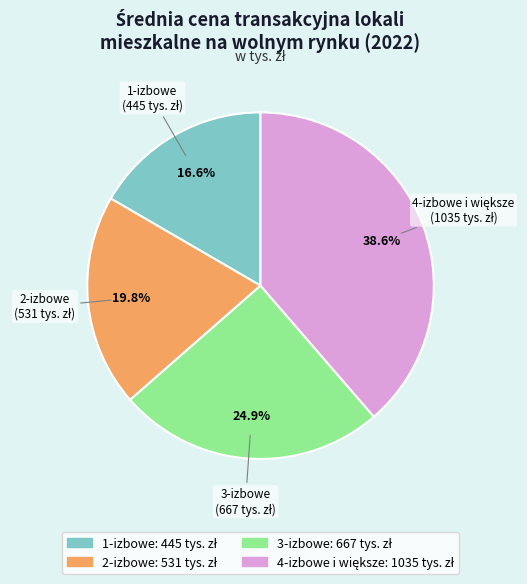

Approximately how many times larger is the value at 2-izbowe compared to 3-izbowe?

0.8